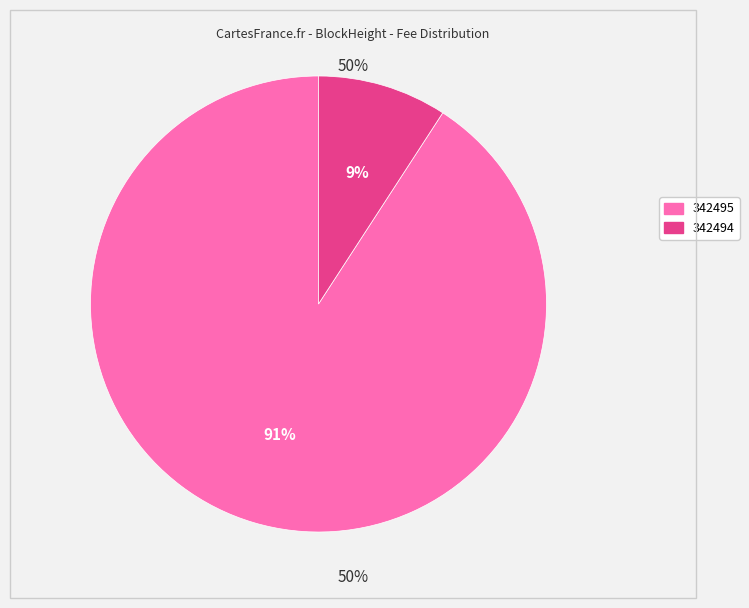

Is it true that 342495 is 78% of the pie?

False